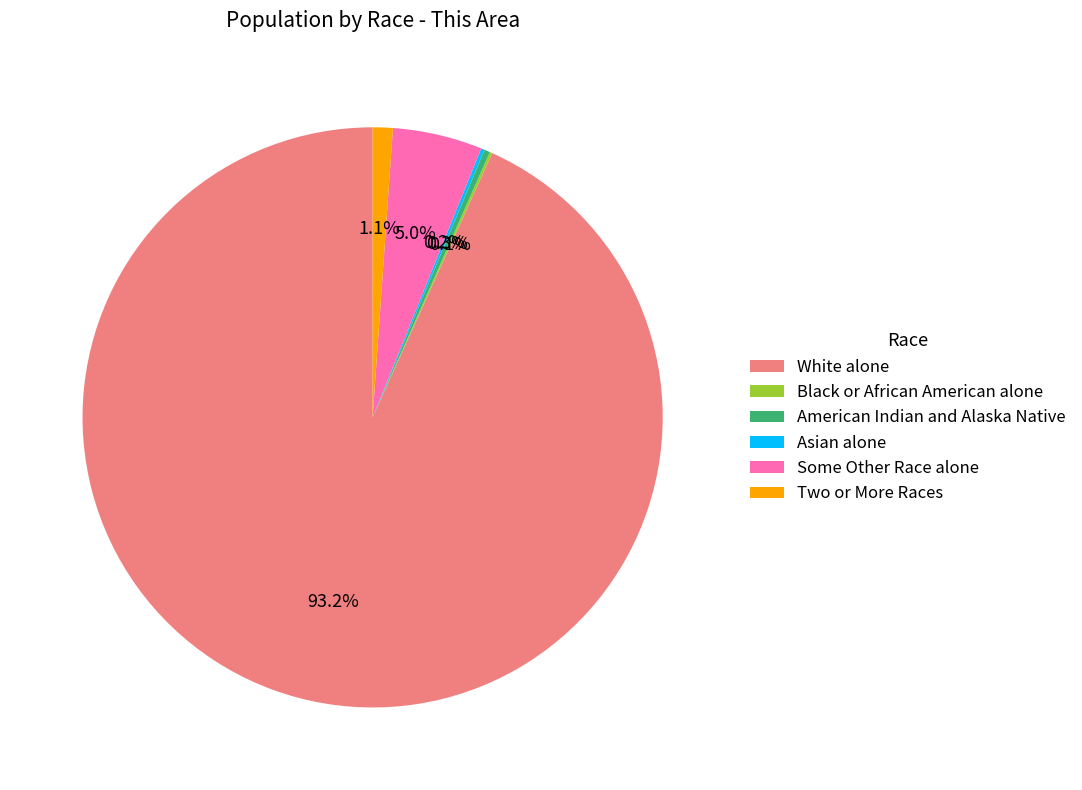

Is the sum of Two or More Races and American Indian and Alaska Native greater than half?

No